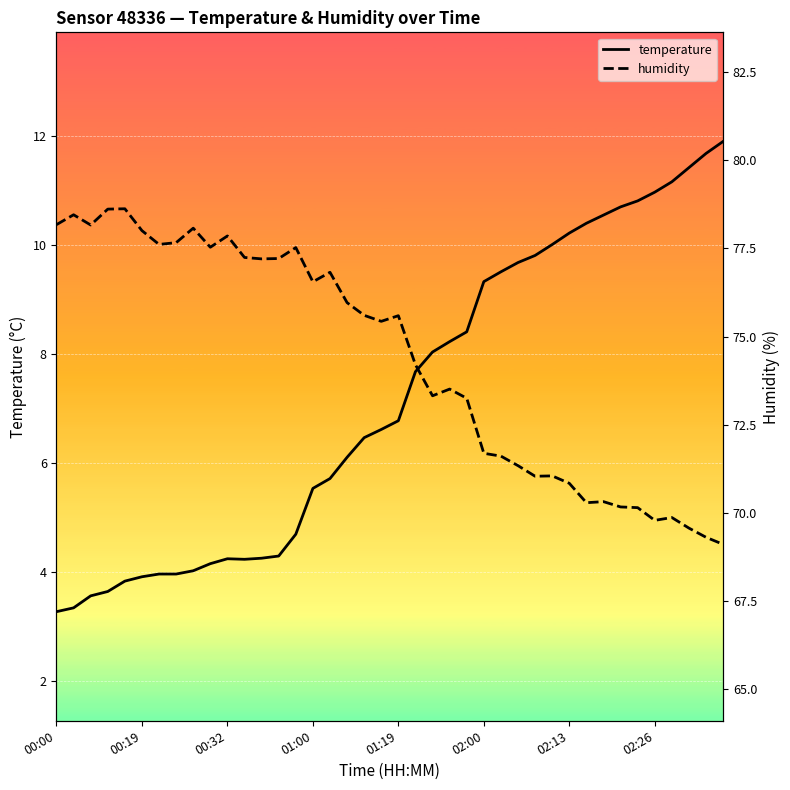

What is the maximum value shown in the chart?

78.6